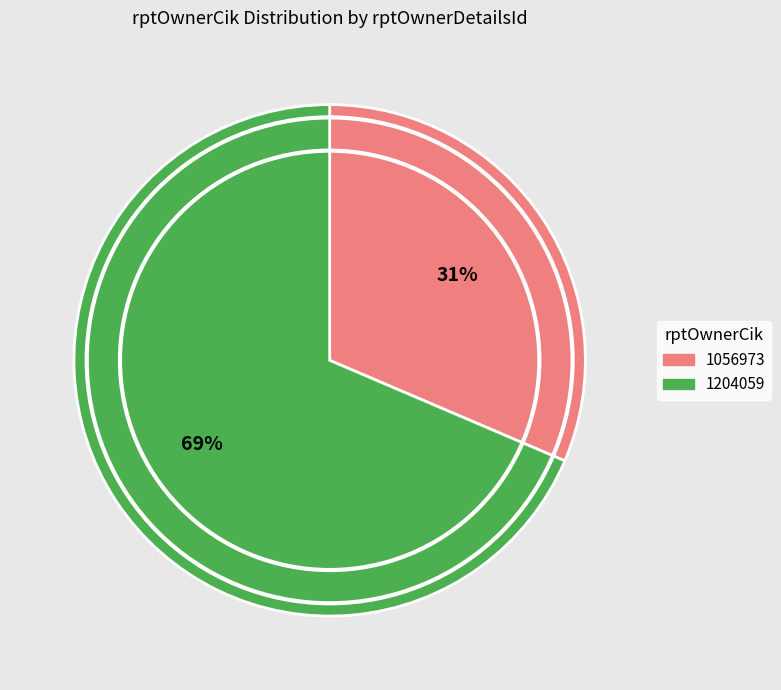

Combined, do 1204059 and 1056973 account for over 50%?

Yes